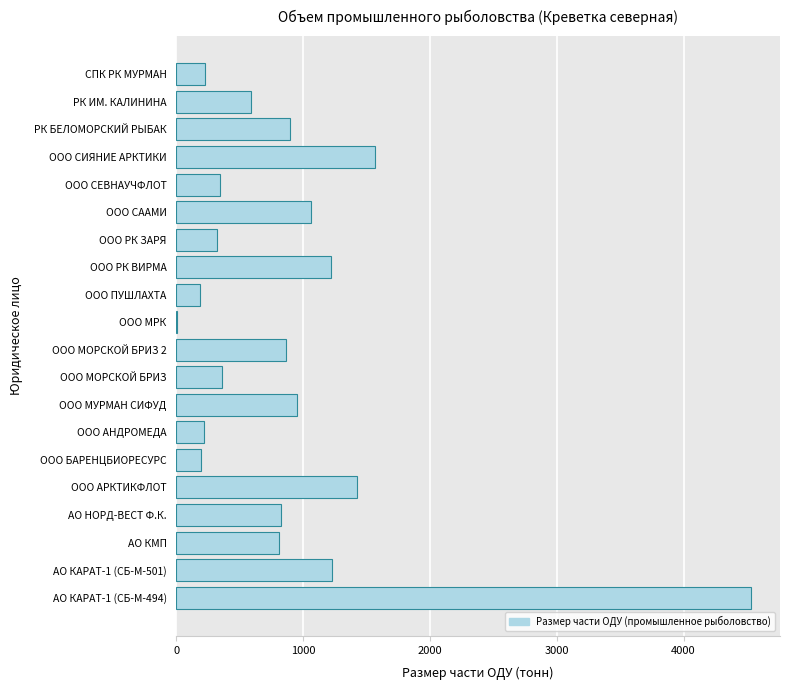

What is the sum of all values?

17825.0